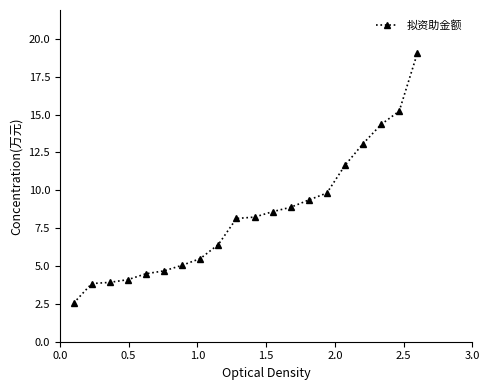

What is the difference between the maximum and minimum values?

16.5